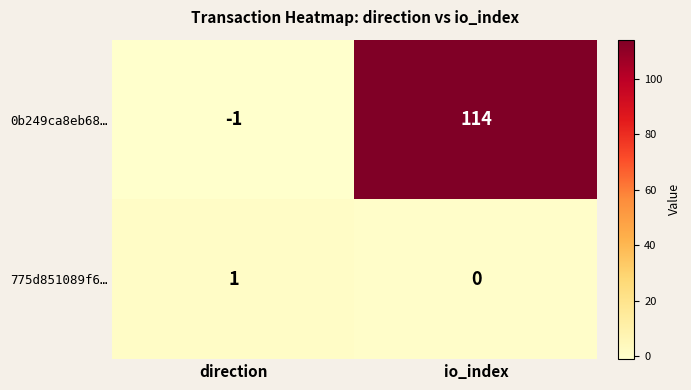

Rank the series by their maximum value, from highest to lowest.

0b249ca8eb68…, 775d851089f6…